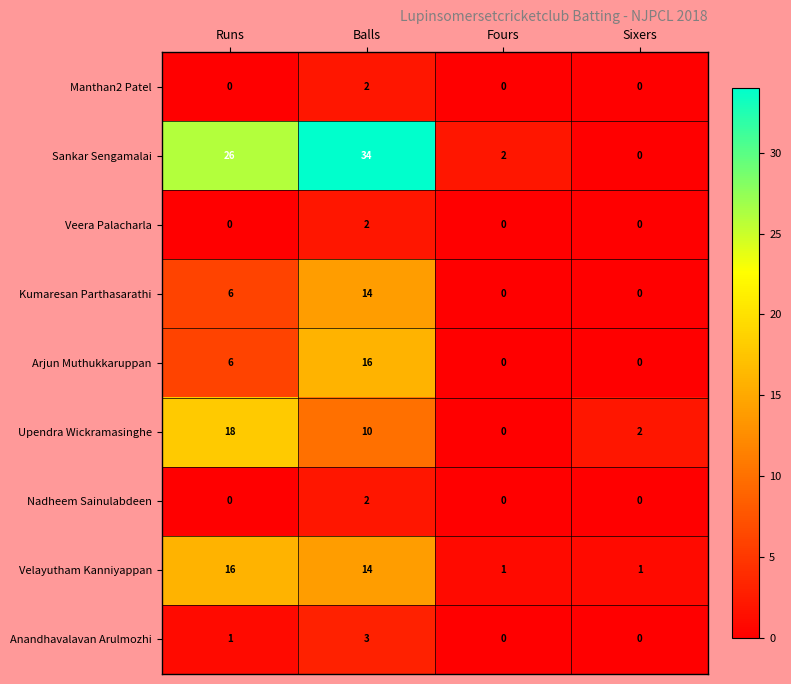

What is the sum of the Upendra Wickramasinghe values at Balls and Fours?

10